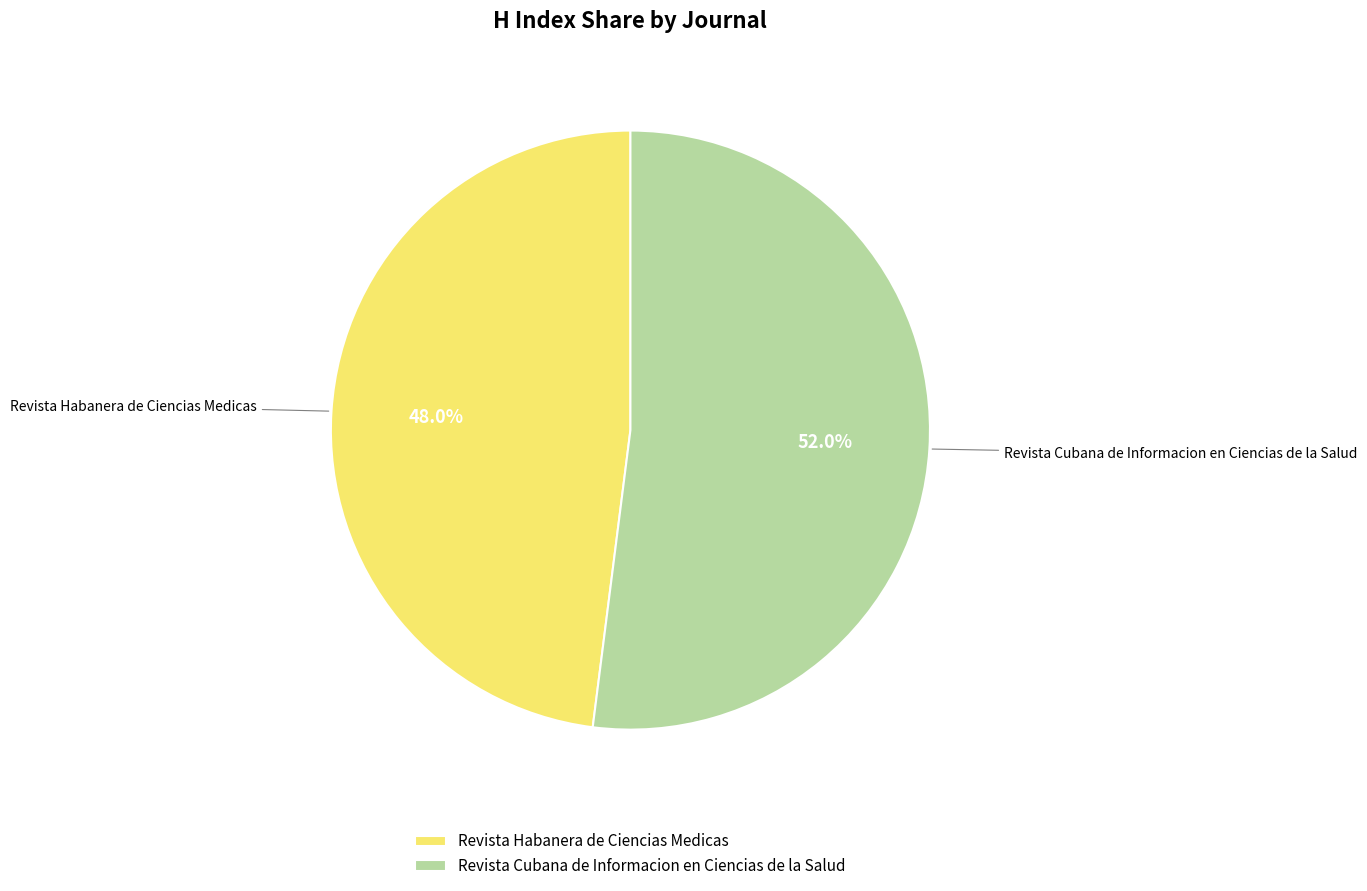

Which category has the smallest portion of the pie?

Revista Habanera de Ciencias Medicas